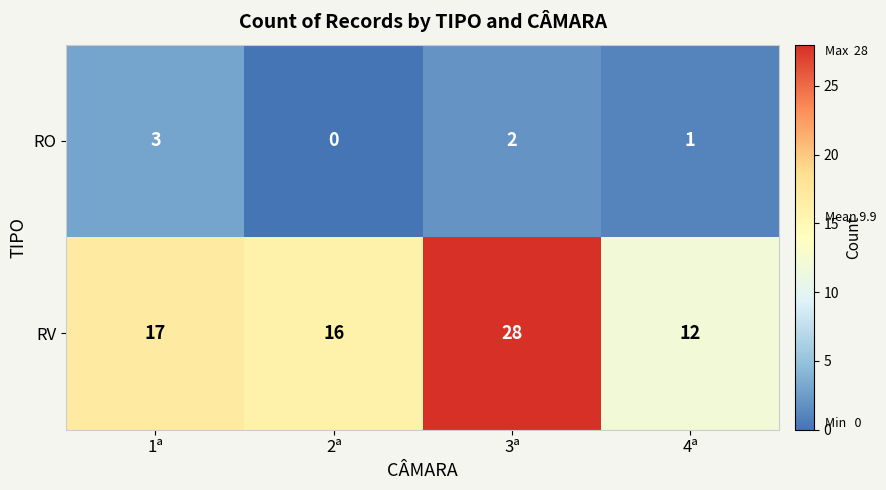

Reading left to right, list all the values displayed in this chart.

RO: 3	0	2	1
RV: 17	16	28	12